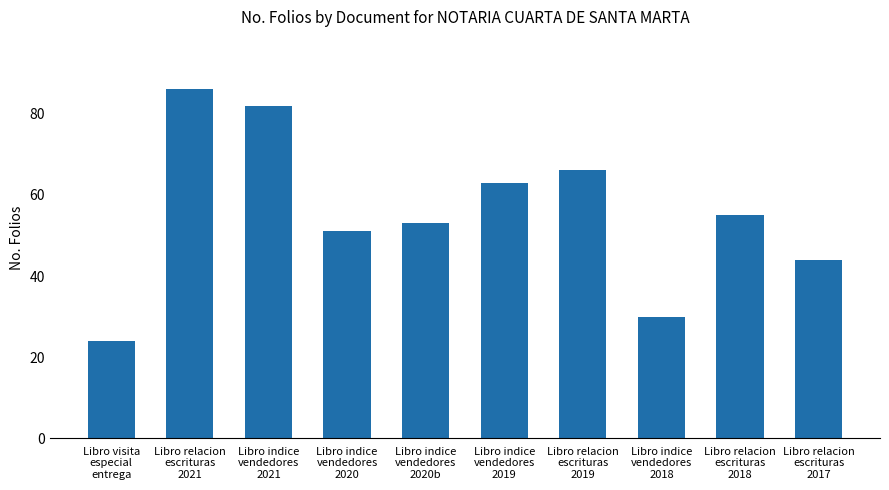

What is the average value?

55